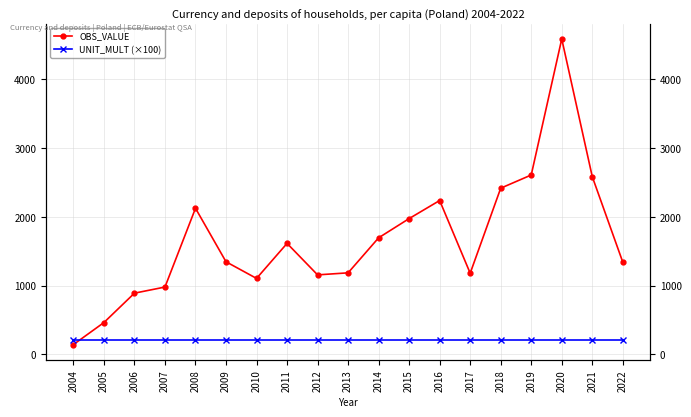

What is the value of the OBS_VALUE point at the 11th from the left?

1694.6